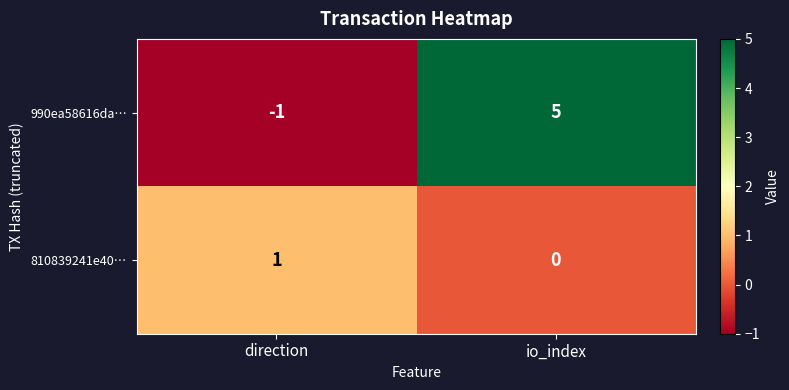

Reading right to left, what are all the values shown in this chart?

990ea58616da…: io_index=5	direction=-1
810839241e40…: io_index=0	direction=1